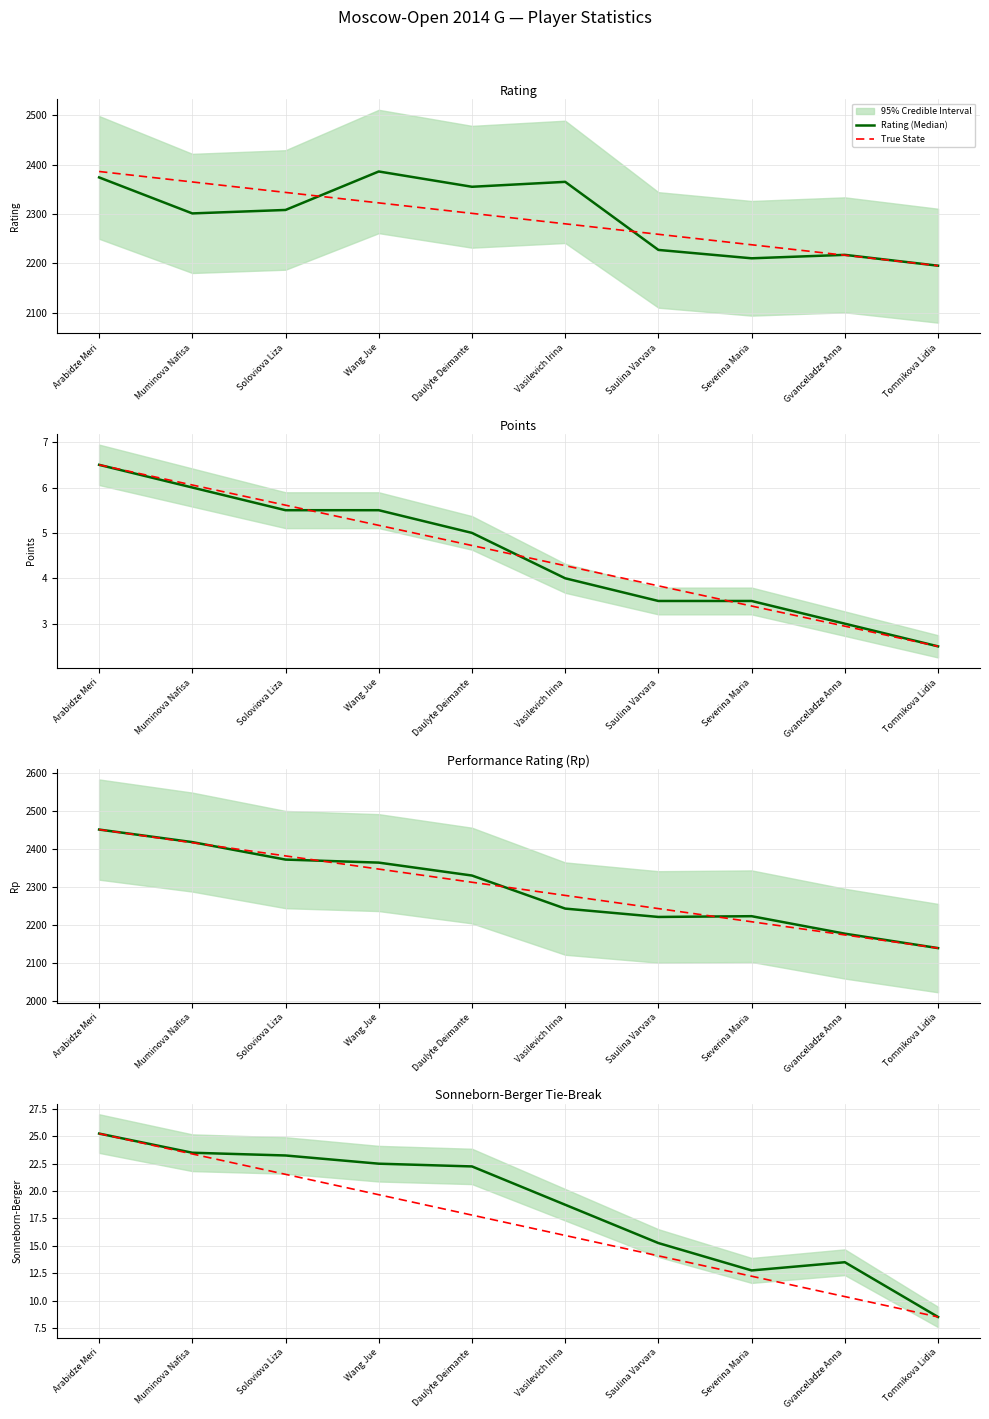

The value of SB (Median) at Muminova Nafisa is 13.7. True or false?

False